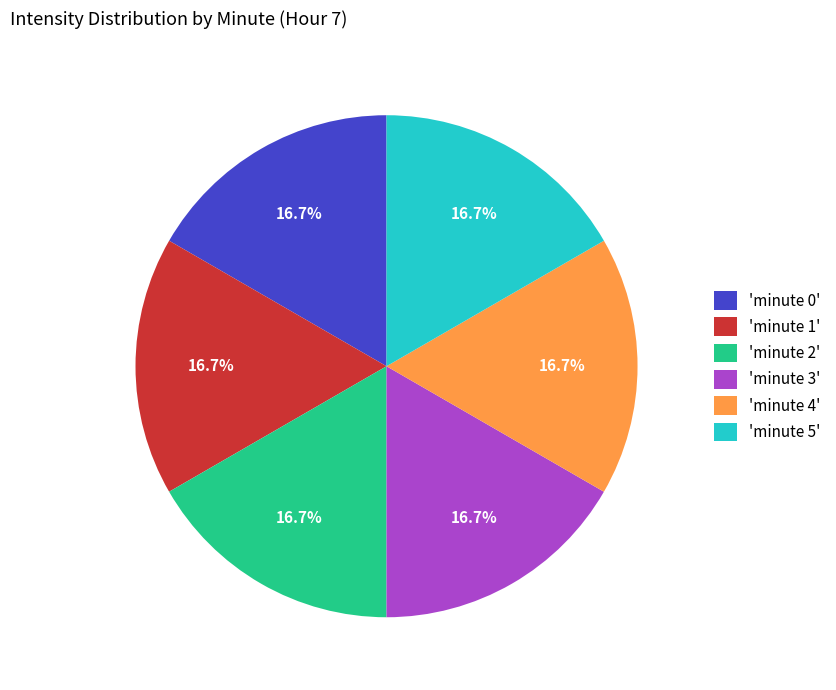

What is the total percentage of 'minute 1' and 'minute 3'?

33.3%